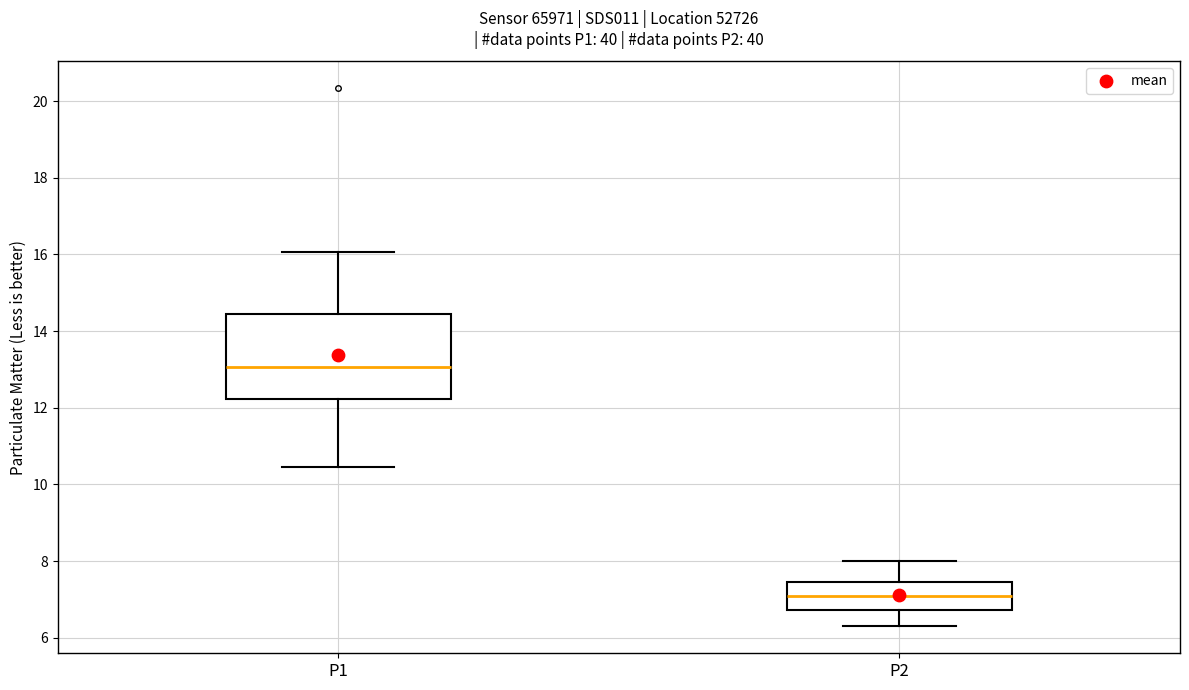

Which box is the tallest, from its lower edge to its upper edge?

P1